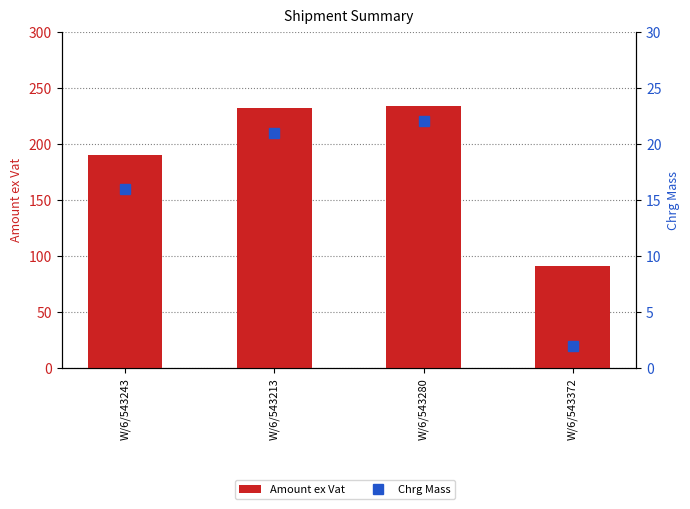

What is the difference between the maximum and minimum values in the Amount ex Vat series?

142.8